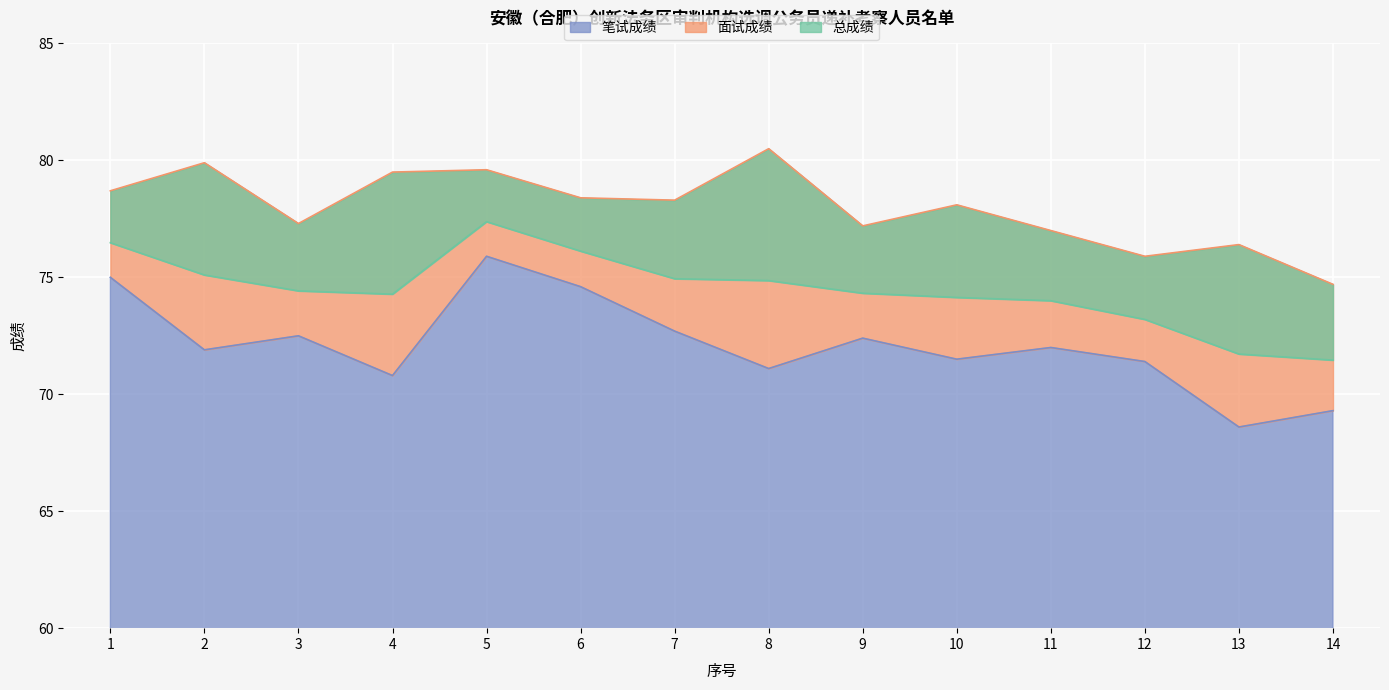

Does the chart display data point markers on the line(s)?

No